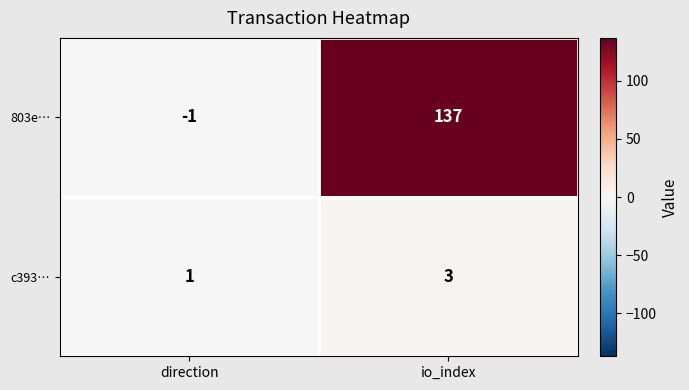

The value of c393… at direction is 2. True or false?

False